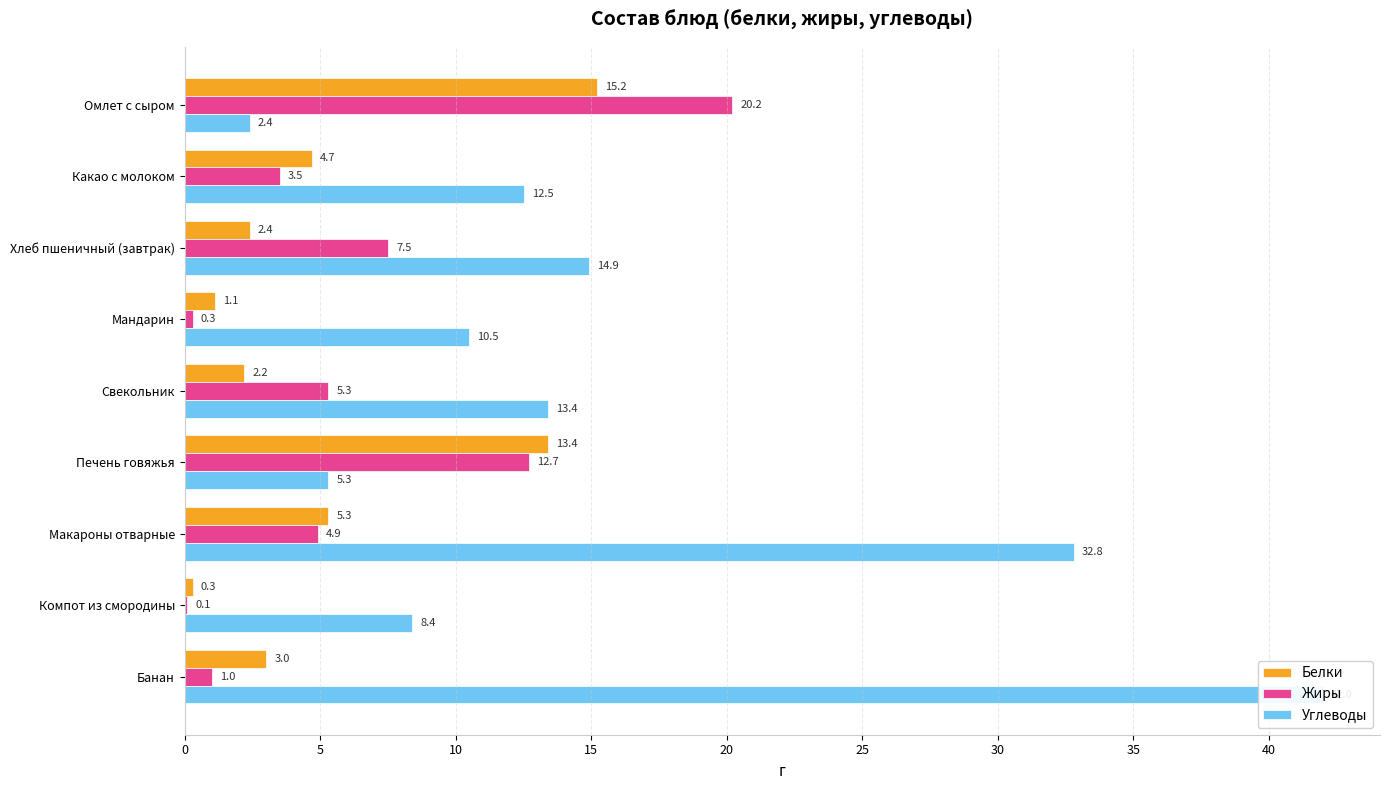

What are all the series names shown in the legend?

Белки, Жиры, Углеводы